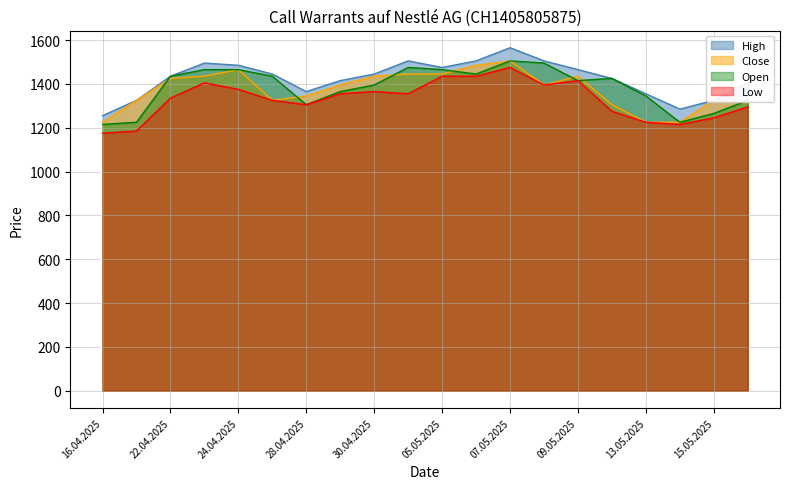

What is the value of the Close point at the 16th from the left?

1305